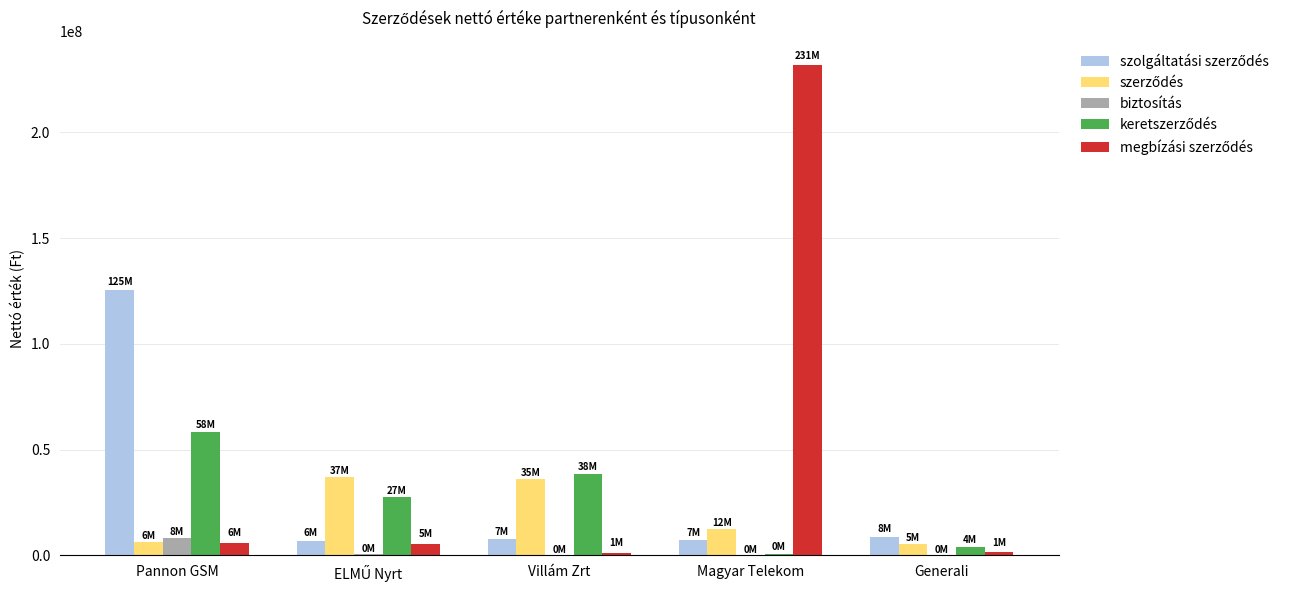

At which category is the sum across all series the highest?

Magyar Telekom